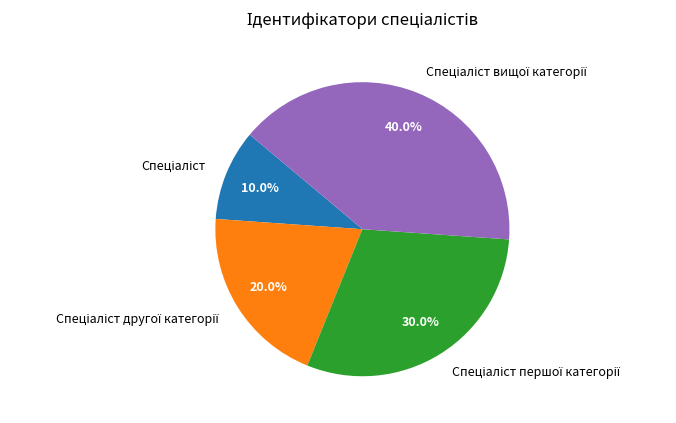

Is there any slice that represents more than half of the pie?

No